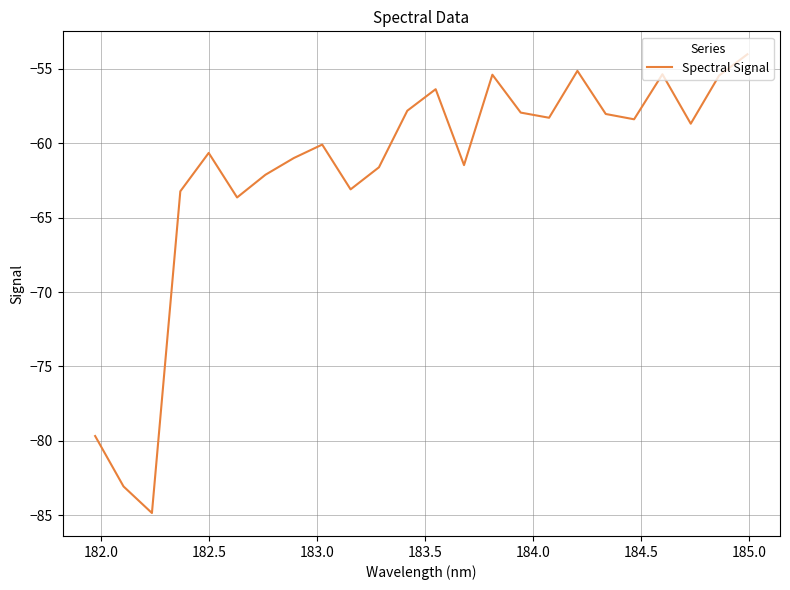

What is the difference between the maximum and minimum values?

30.8